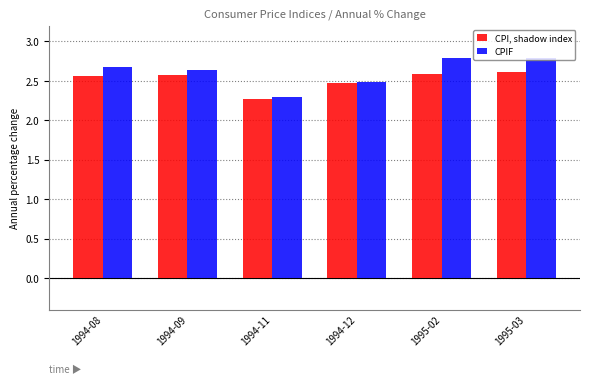

How many groups of bars are there?

6